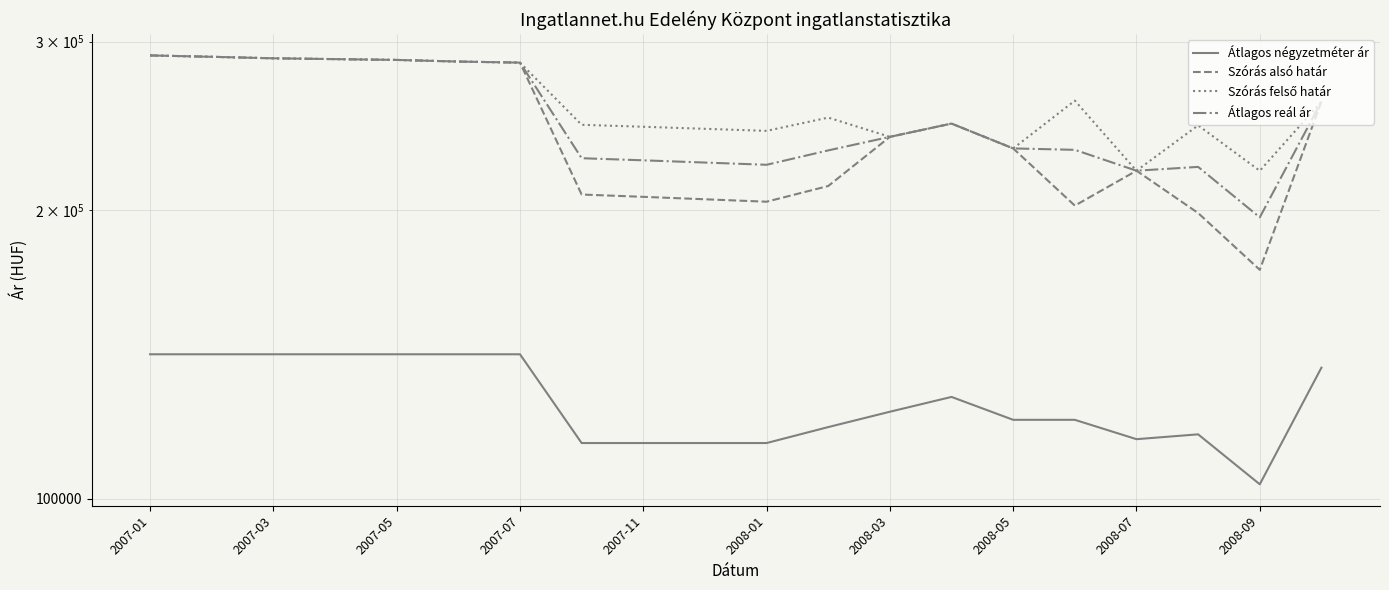

Reading left to right, list all the values displayed in this chart.

Átlagos négyzetméter ár: 141509	141509	141509	141509	141509	141509	141509	114319	114319	114319	114319	118787	123254	127722	120879	120879	115386	116735	103526	137028
Szórás alsó határ: 290243	289290	288249	287684	287122	286003	285263	207755	206606	205398	204202	212055	238651	246383	232104	202289	219997	198719	173356	259748
Szórás felső határ: 290243	289290	288249	287684	287122	286003	285263	245661	244512	243304	242108	249961	238651	246383	232104	260349	219997	245331	219968	259748
Átlagos reál ár: 290243	289290	288249	287684	287122	286003	285263	226708	225559	224351	223155	231008	238651	246383	232104	231319	219997	222025	196662	259748